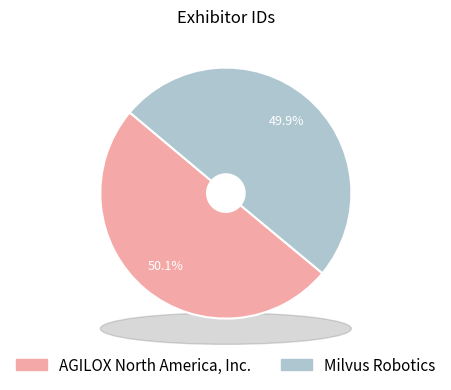

What percentage is the Milvus Robotics slice, to the nearest percent?

50%